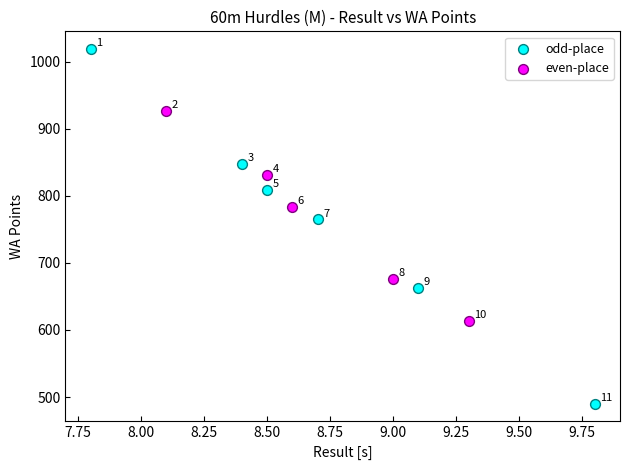

Which series has the largest Y range (max minus min)?

odd-place